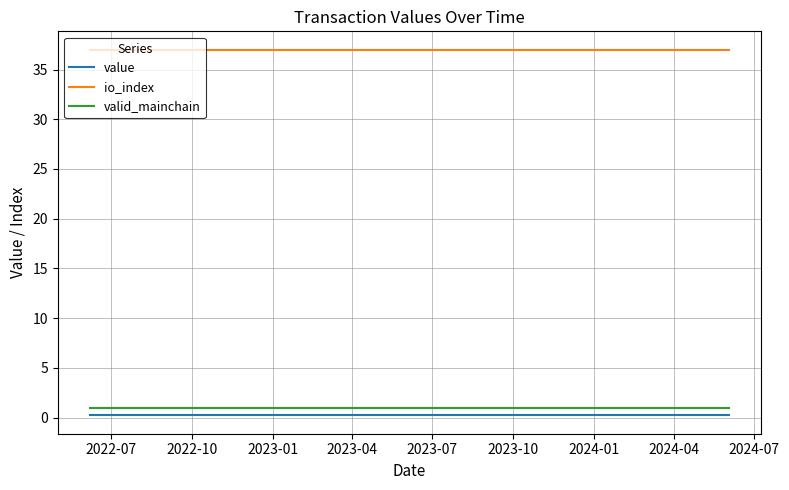

Which series has the largest total across all categories?

io_index